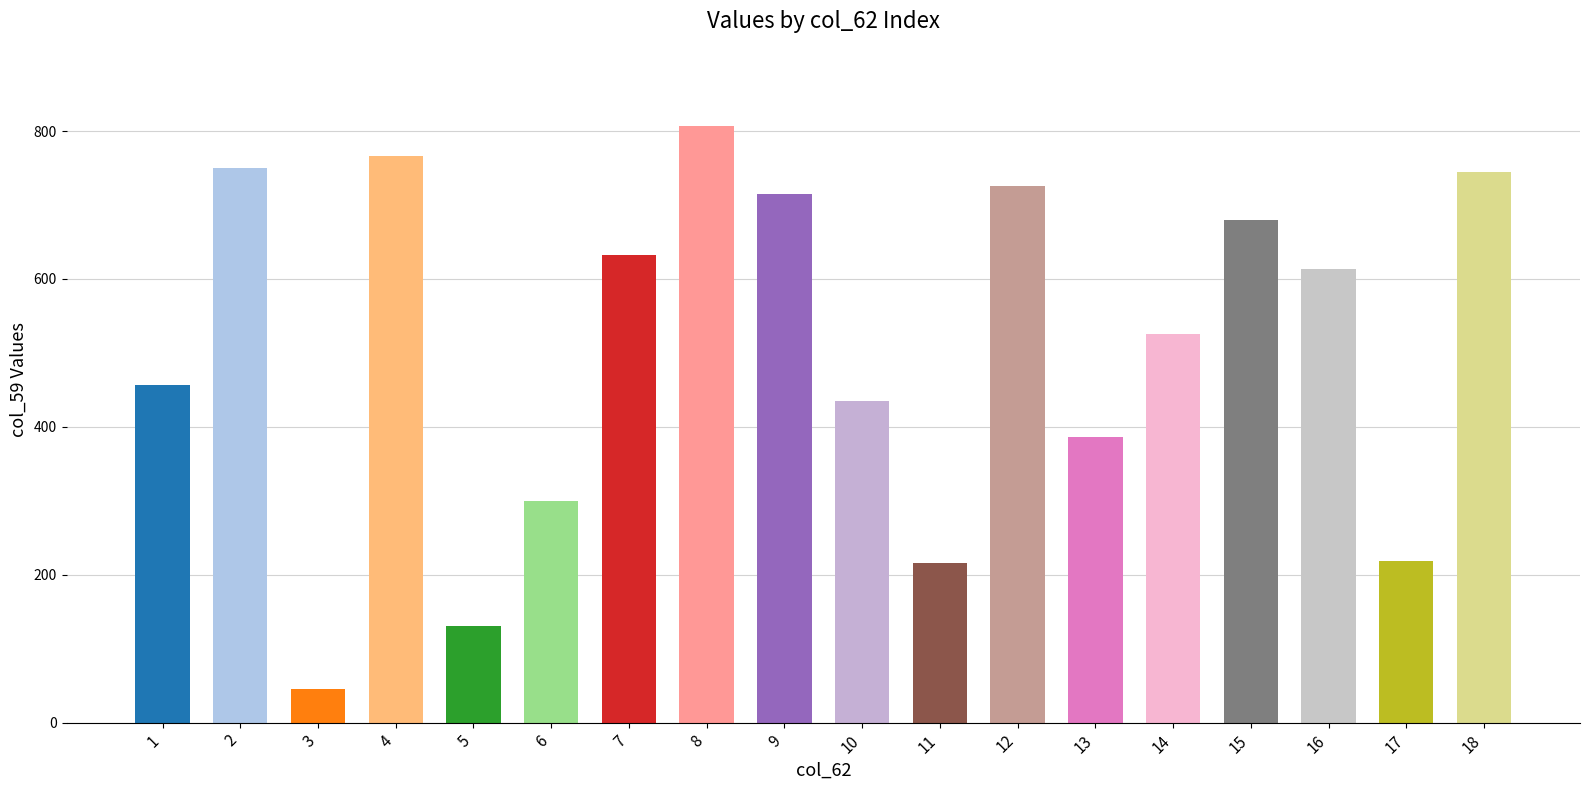

What value does the data have at 11, to the nearest 100?

200